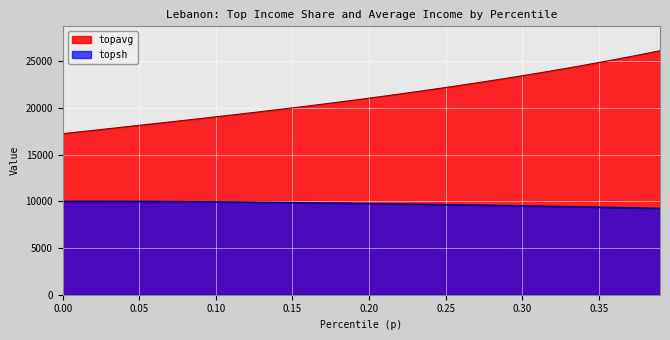

What is the label of the 39th point from the right?

0.01